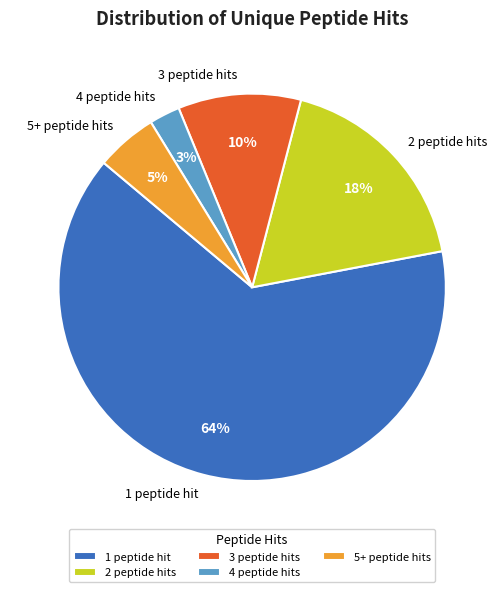

How many segments does this pie chart have?

5